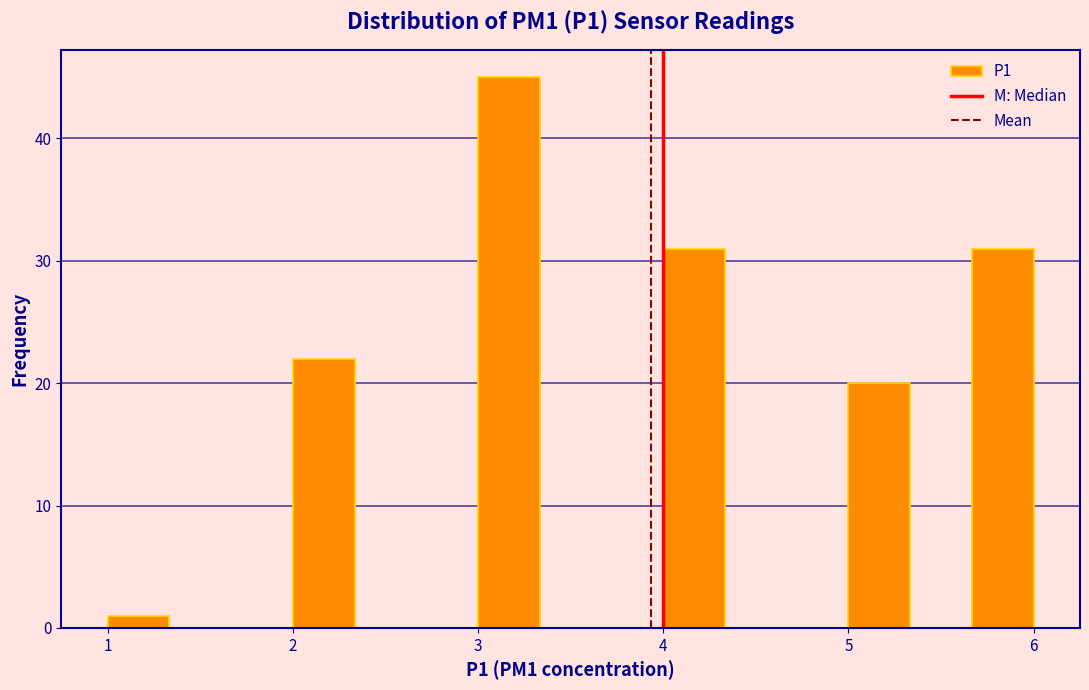

Around what value on the x-axis is the tallest bar? Give the approximate position of its centre, as read against the axis.

3.2